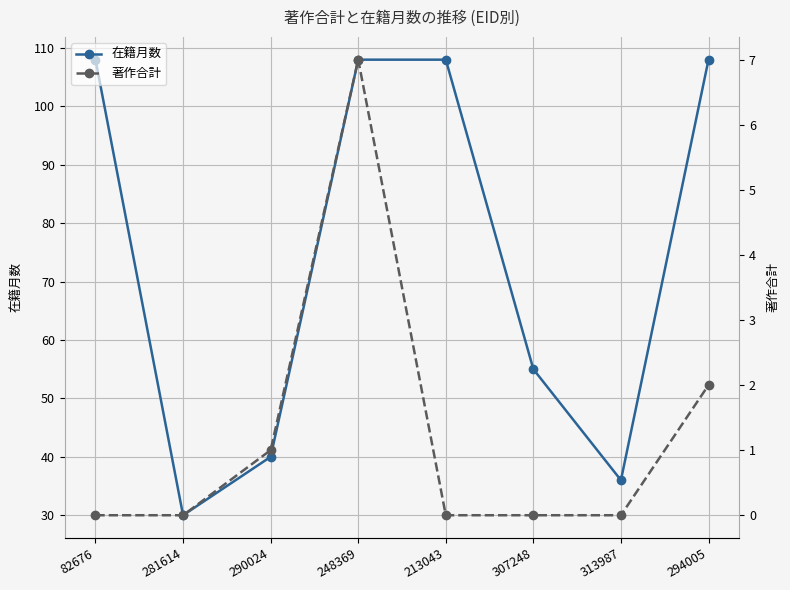

Reading right to left, list all the values displayed in this chart.

在籍月数: 294005=108	313987=36	307248=55	213043=108	248369=108	290024=40	281614=30	82676=108
著作合計: 294005=2	313987=0	307248=0	213043=0	248369=7	290024=1	281614=0	82676=0